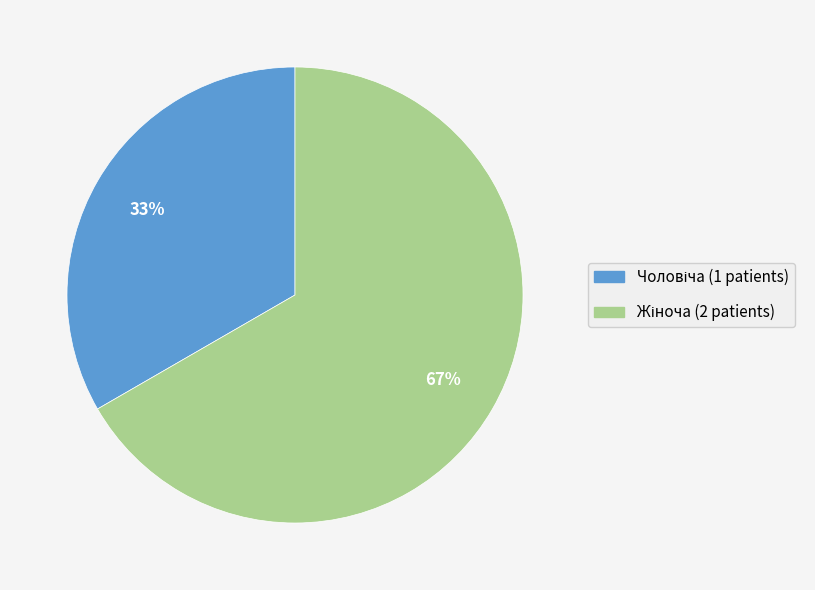

To the nearest percent, what is the average slice percentage?

50%